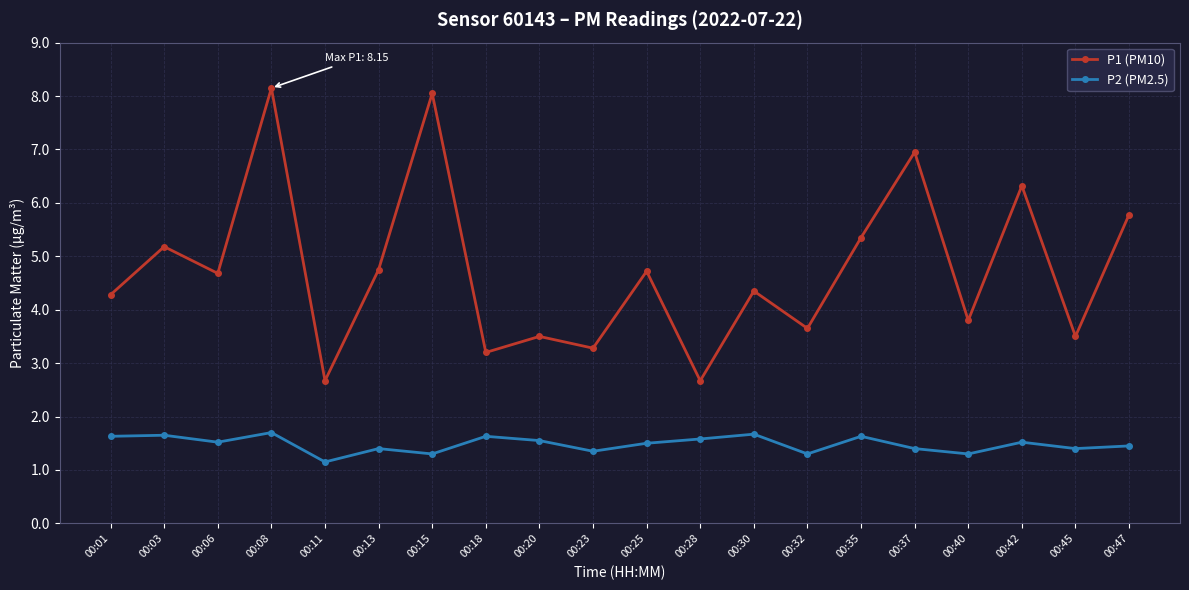

At 00:13, list the series in order from largest to smallest.

P1 (PM10), P2 (PM2.5)